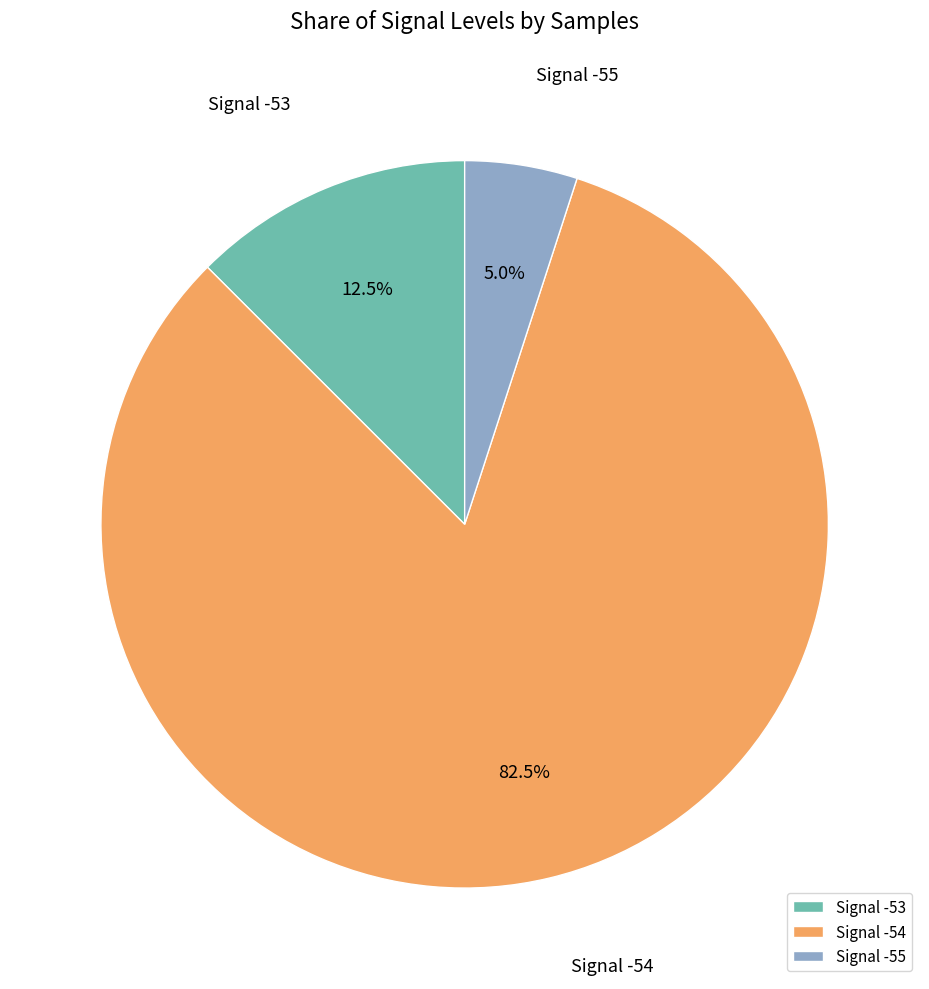

What is the largest slice in the pie chart?

Signal -54